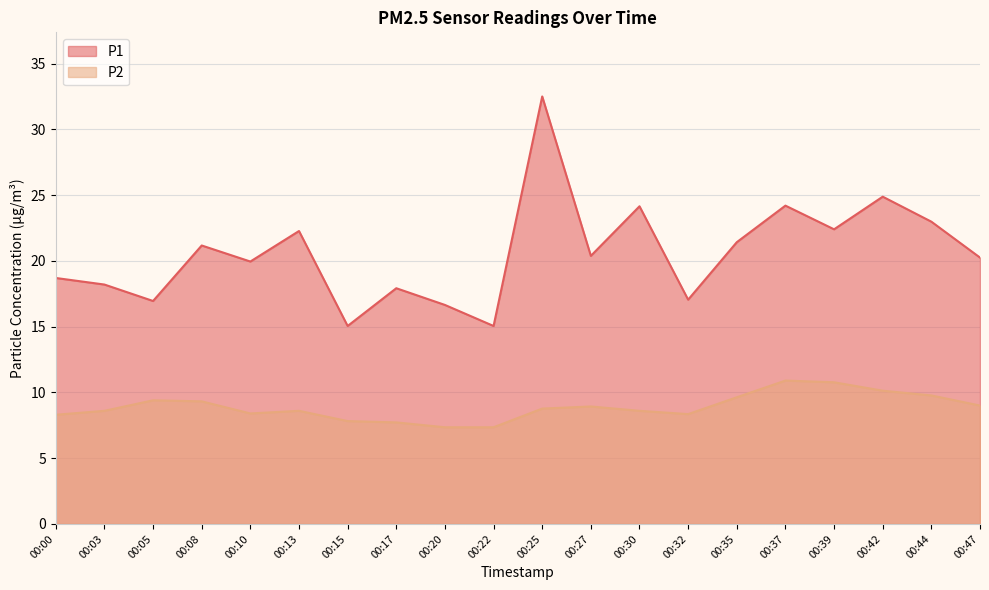

At which label does P1 reach its peak?

00:25